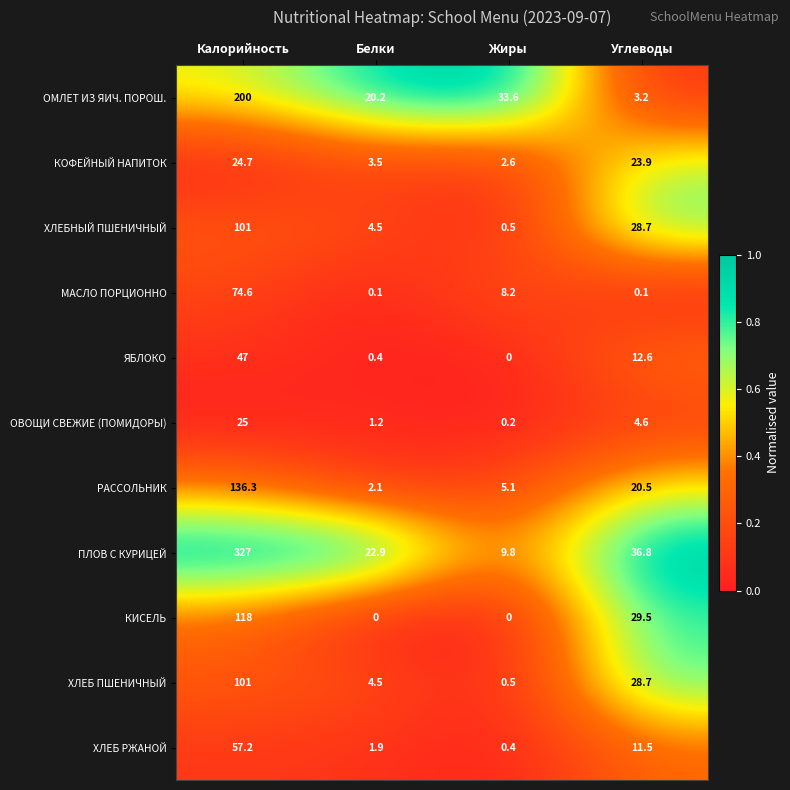

At how many categories does at least one series exceed 0?

4